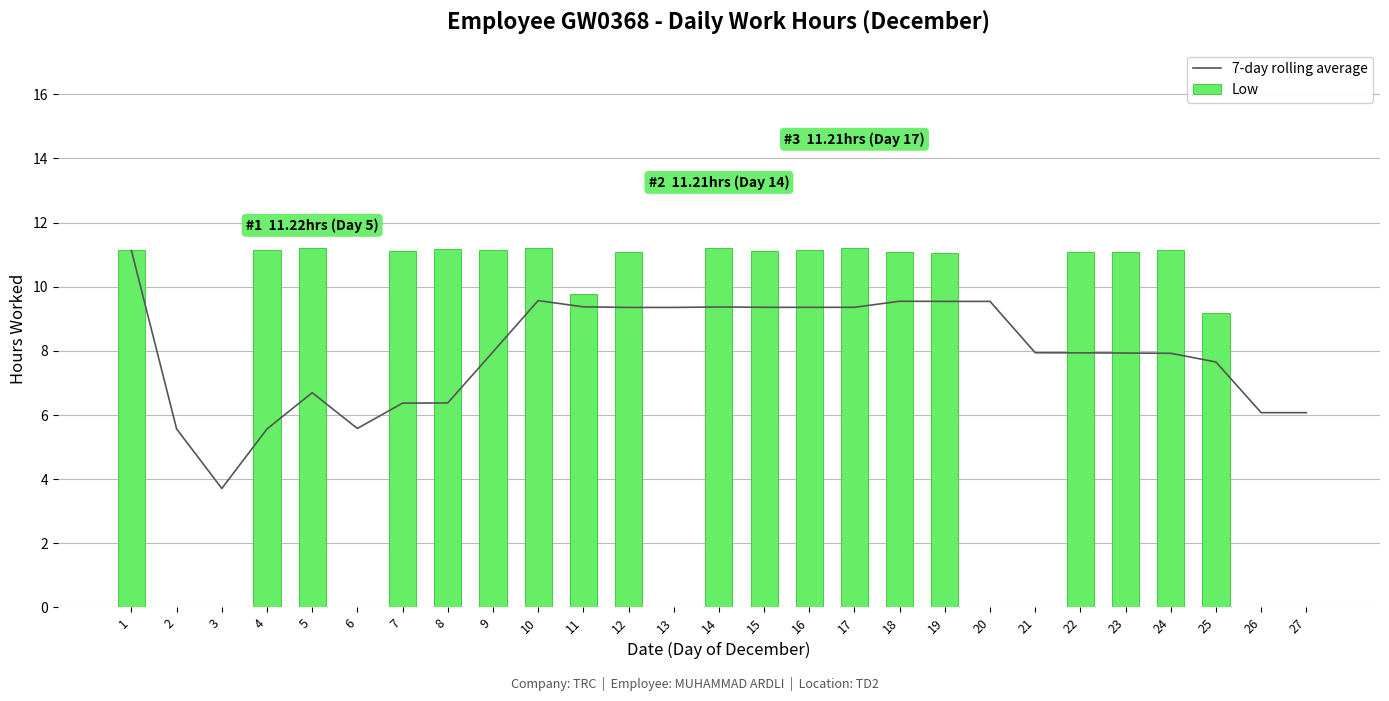

True or false: 7-day rolling average has a value of 9.1 at 8.

False